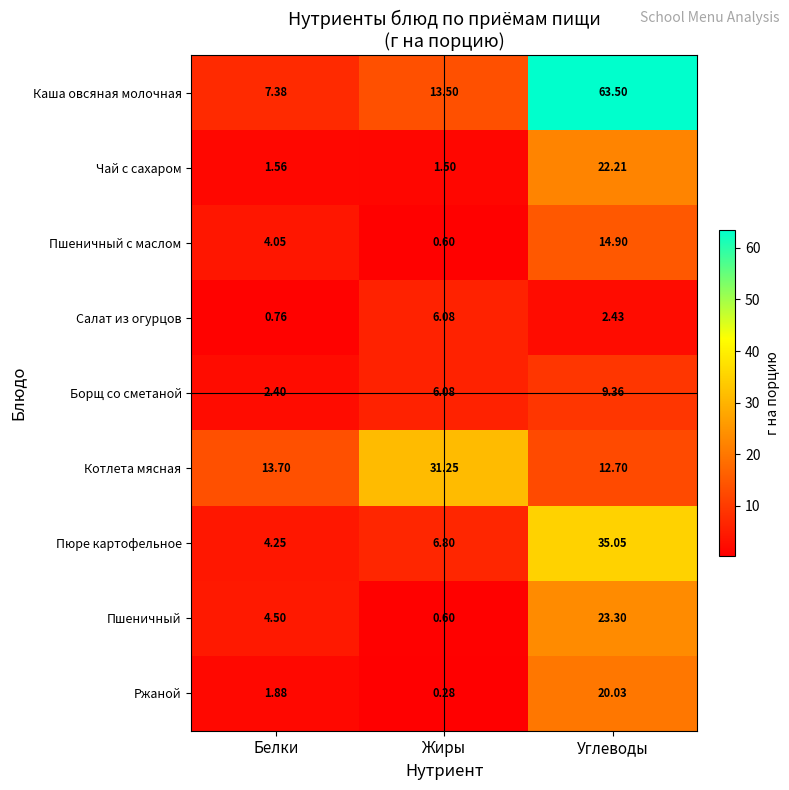

At which category does the chart reach its peak across all series?

Углеводы